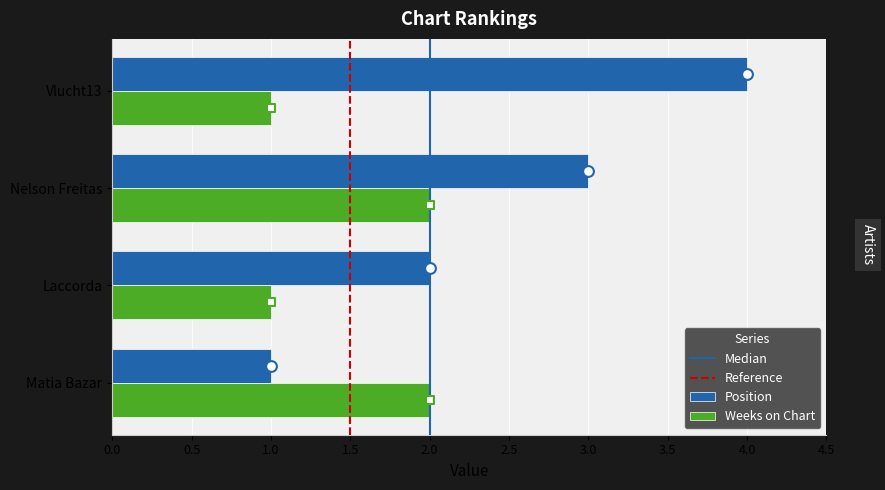

Which series reaches the maximum Y coordinate?

Position